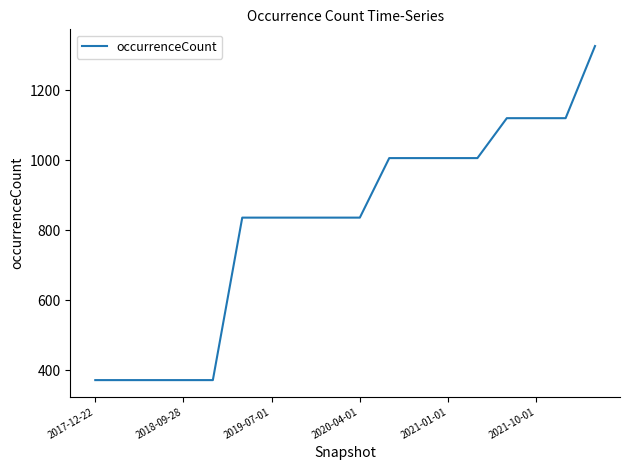

What is the minimum value shown in the chart?

372